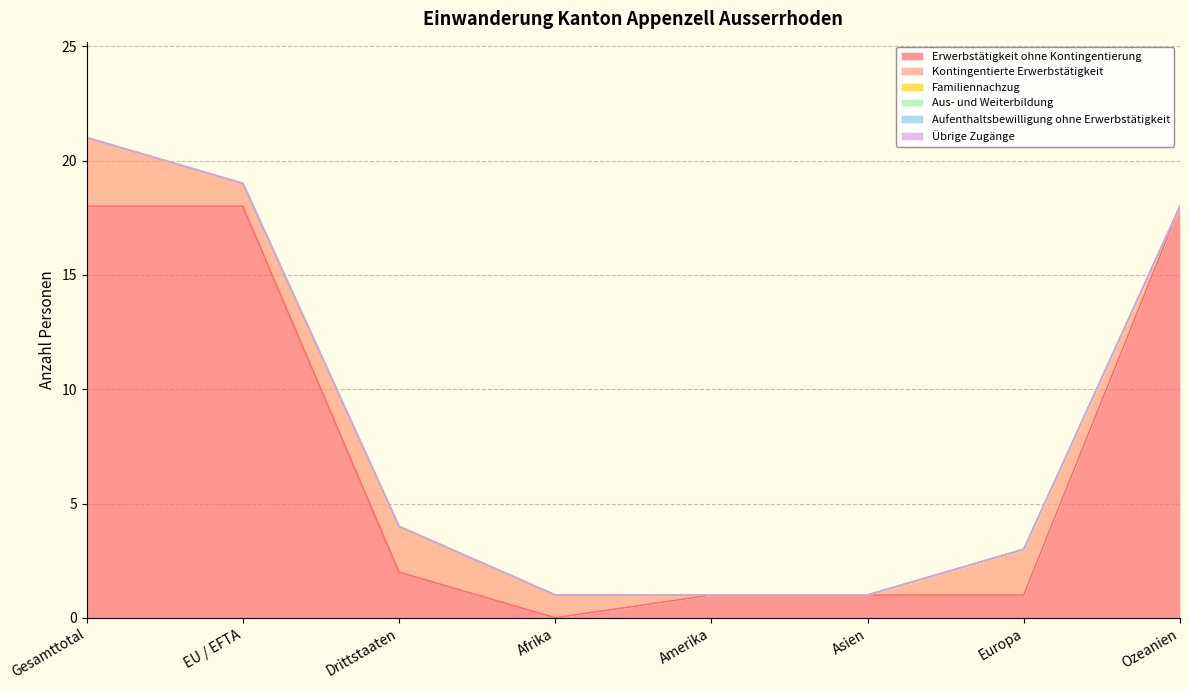

Which category has the lowest value across all series?

Afrika